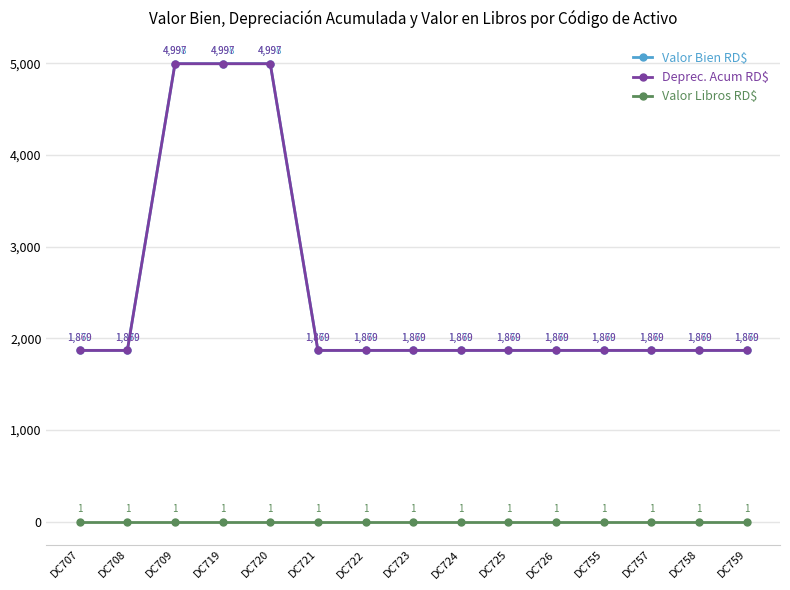

What is the approximate value of Valor Libros RD$ at DC709?

1